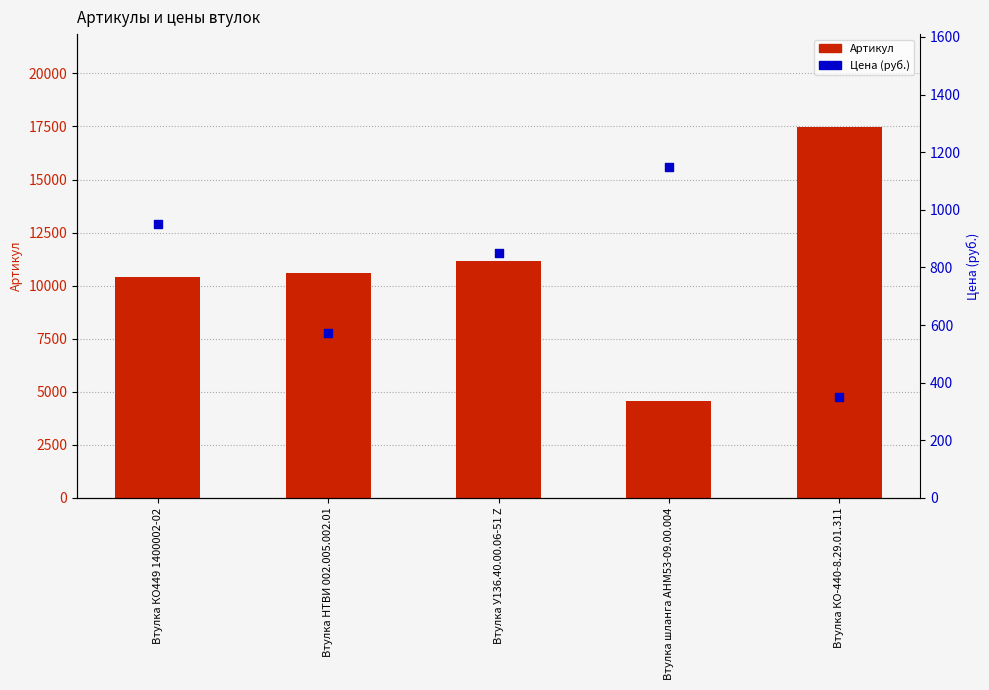

Is the value of Артикул at Втулка У136.40.00.06-51 Z greater than the value of Цена (руб.) at Втулка У136.40.00.06-51 Z?

Yes